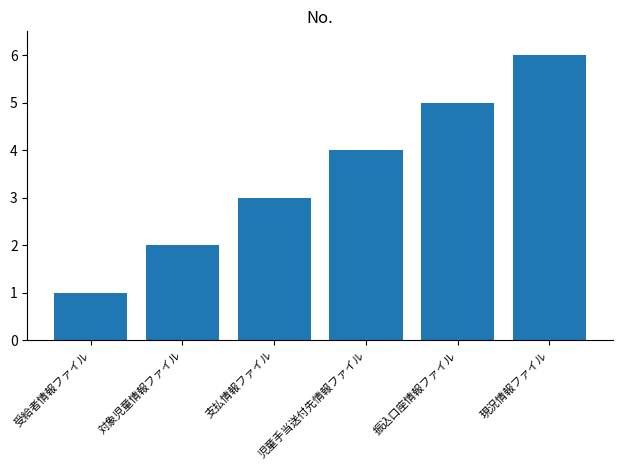

How many bars are there in total?

6